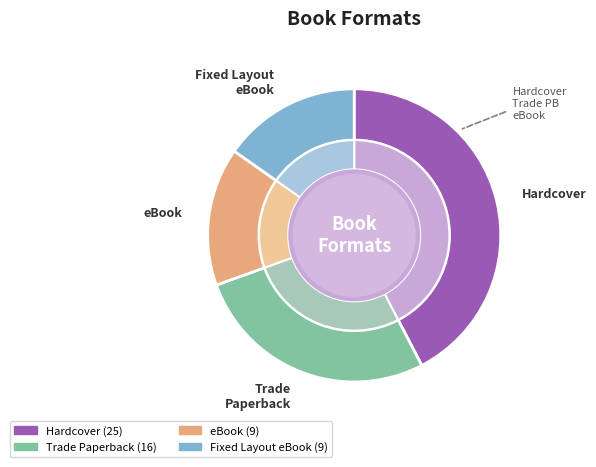

What percentage is the Fixed Layout eBook slice, to the nearest percent?

15%